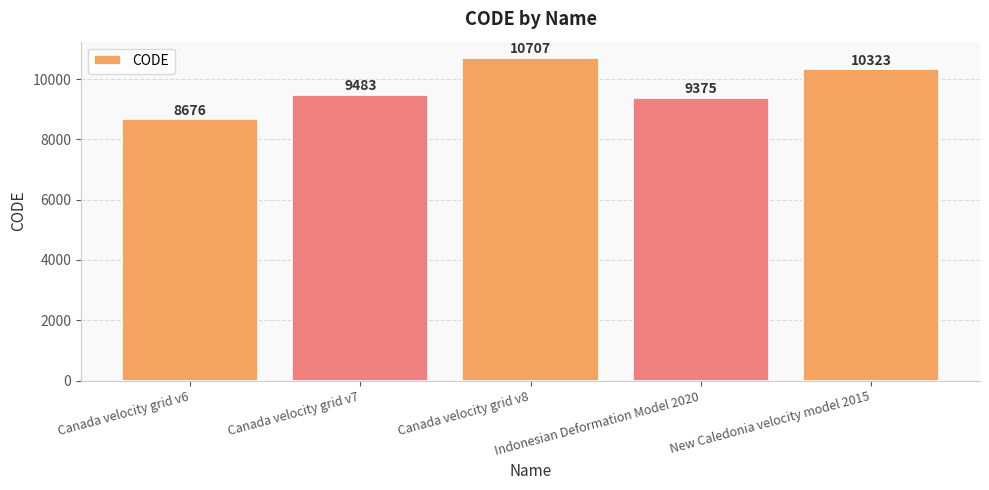

Are the bars grouped side by side (vs. stacked)?

No